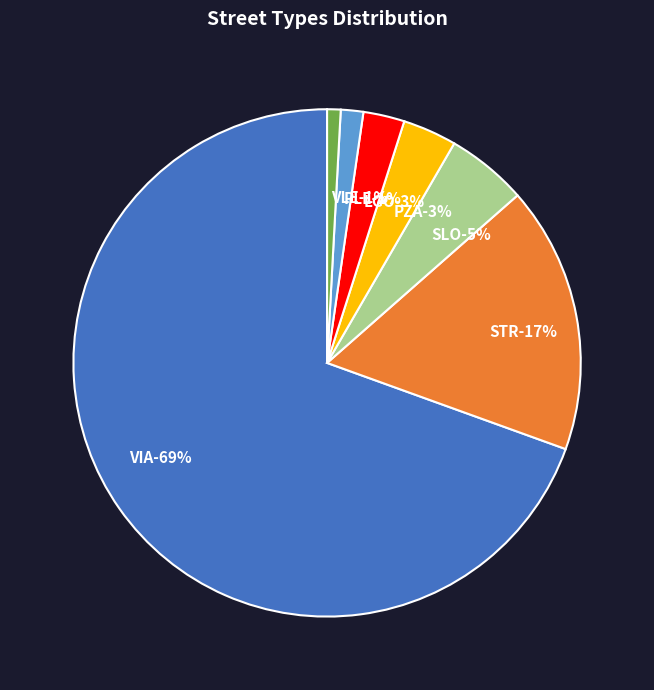

To the nearest percent, what percentage of the pie is SLO?

5%